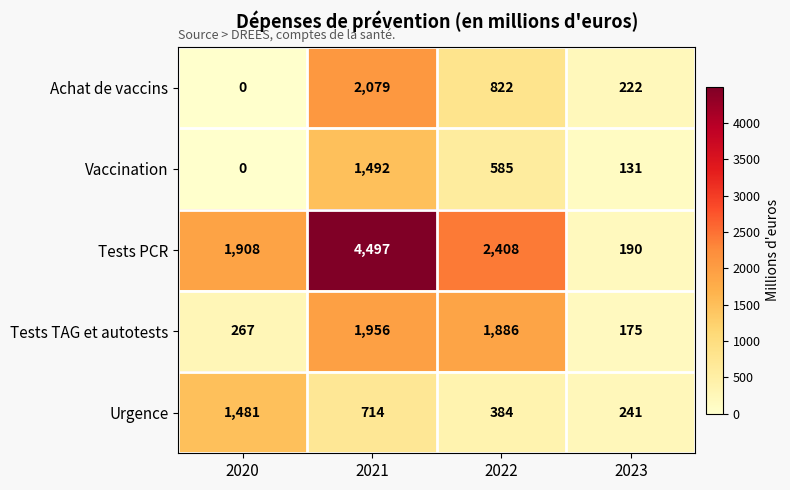

At which category is the sum across all series the highest?

2021